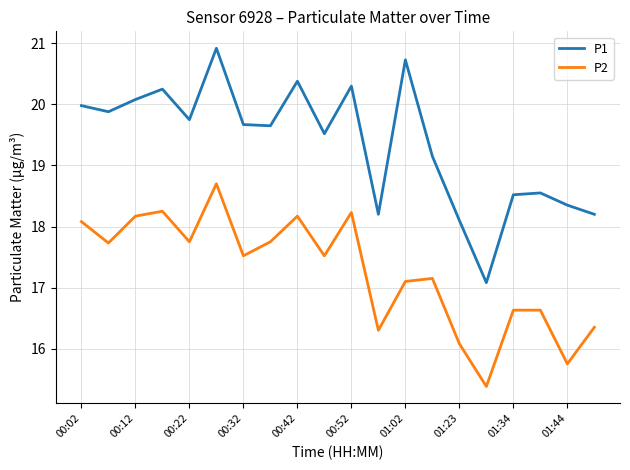

True or false: P2 and P1 intersect in this chart.

False